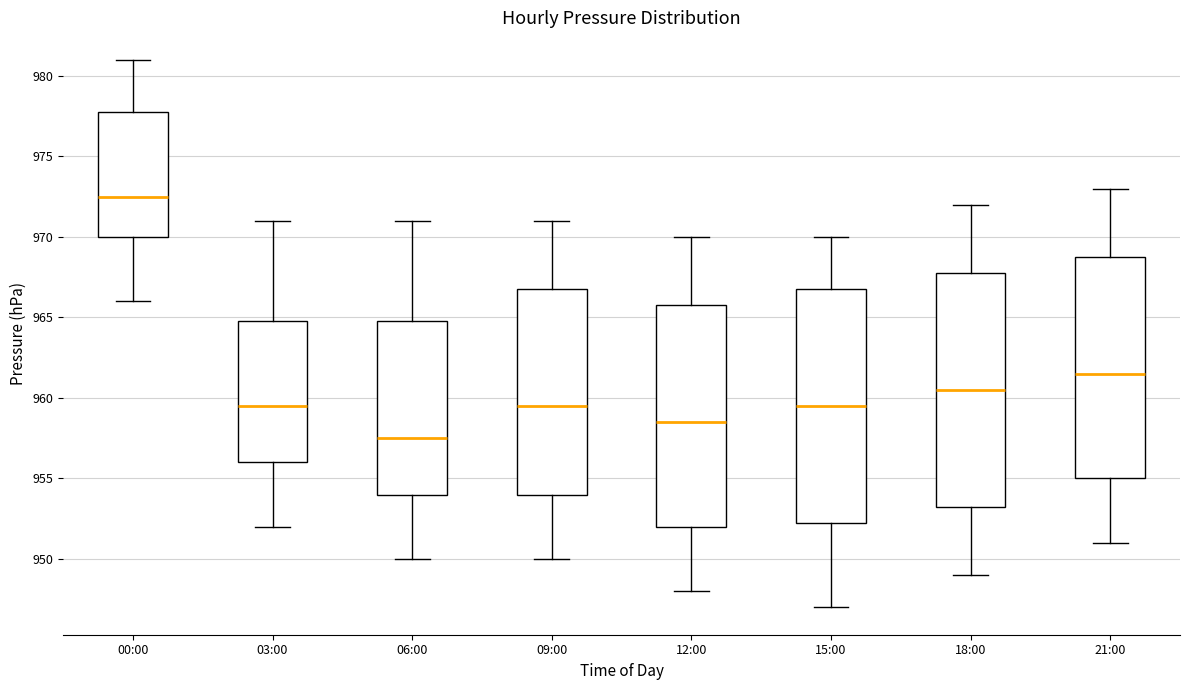

Which box has the lowest median line?

06:00